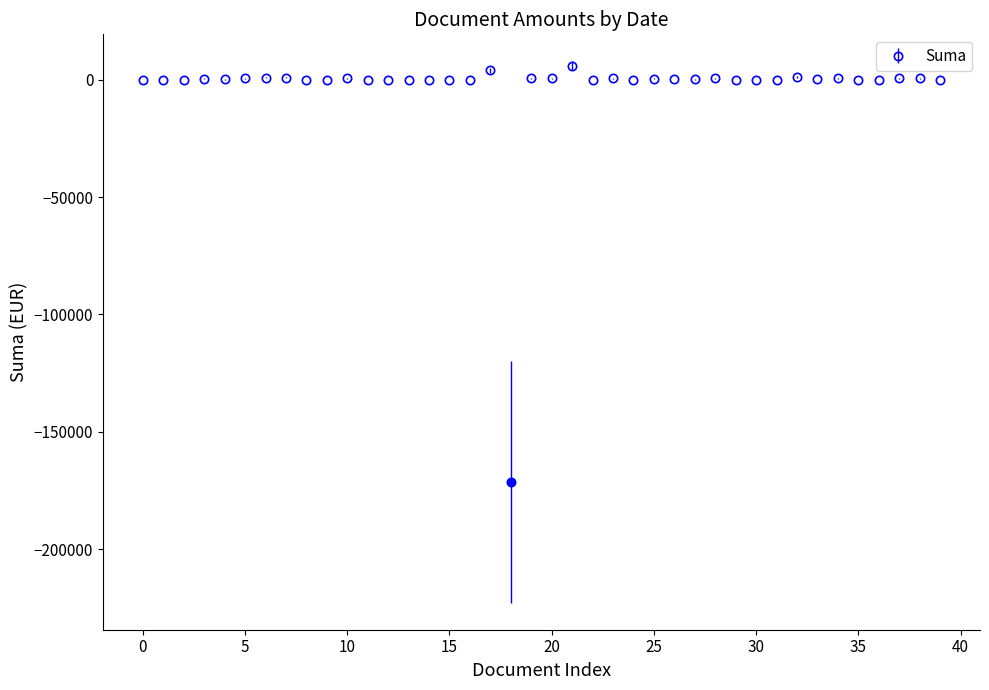

True or false: the data has more than 1 interior local peaks.

True